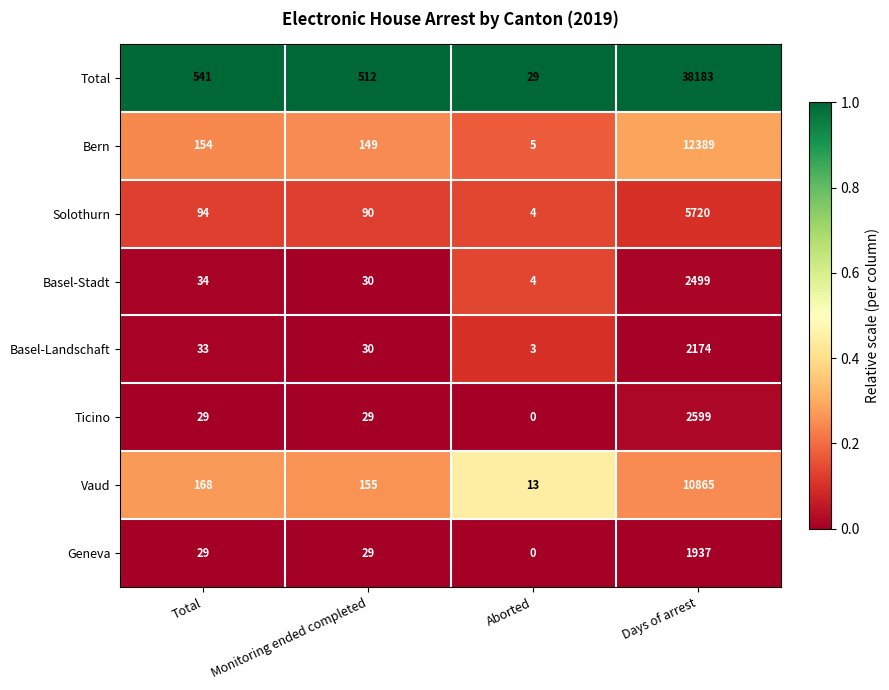

What is the total value across all series at Total?

1082